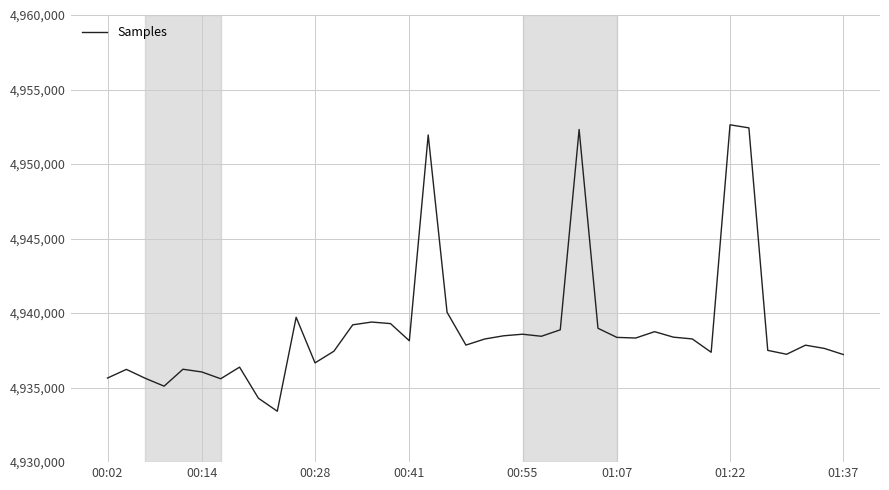

What is the smallest value displayed?

4933416